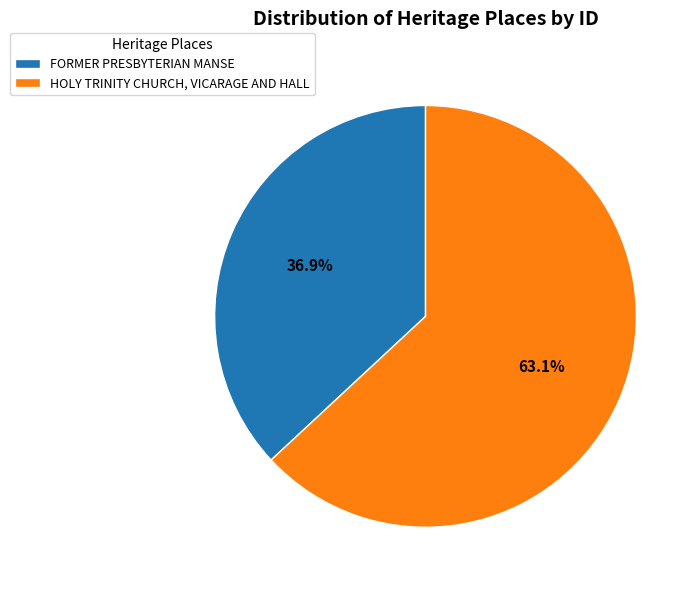

What percentage is the FORMER PRESBYTERIAN MANSE slice, to the nearest percent?

37%